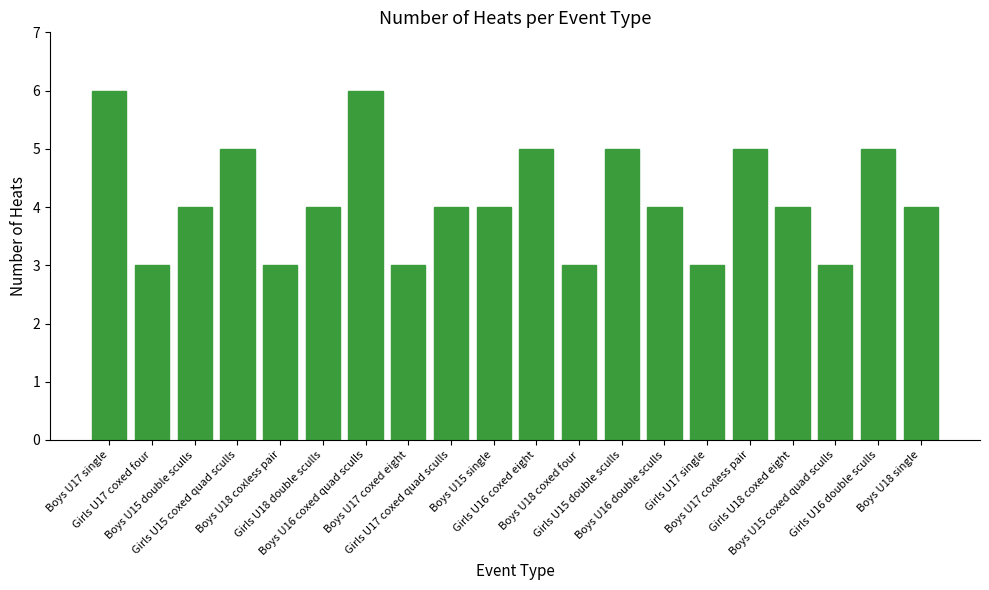

What is the smallest value displayed?

3